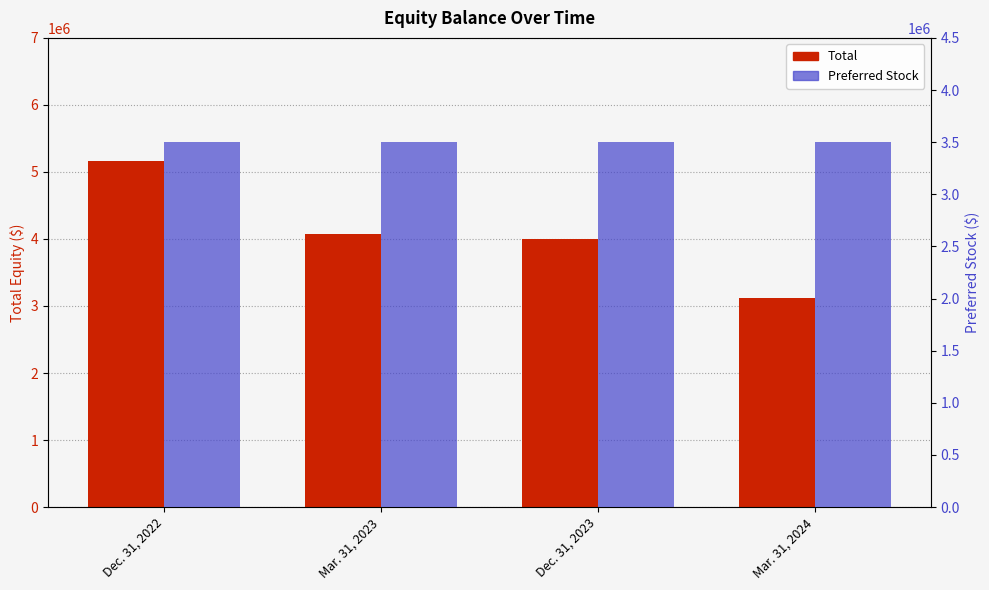

Is it true that Preferred Stock equals 3500000 at Dec. 31, 2023?

True